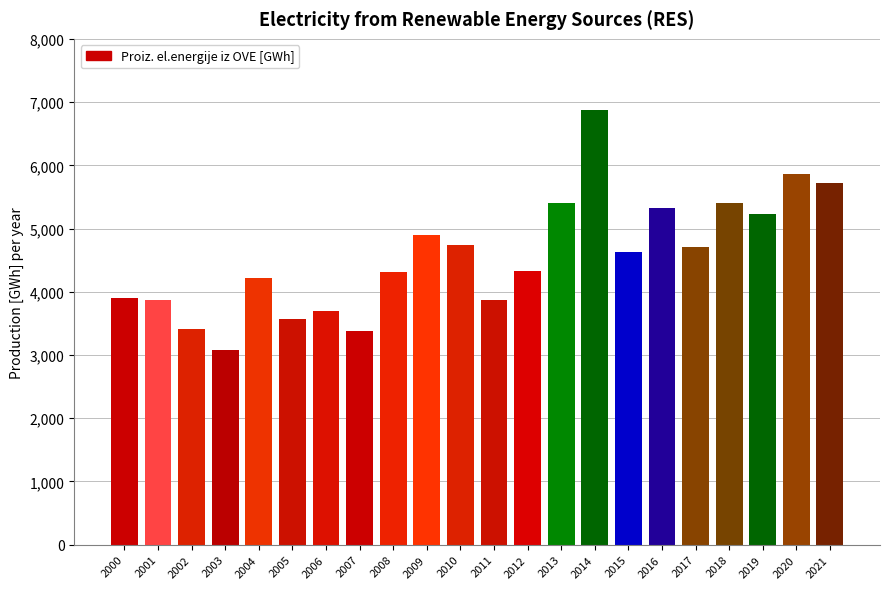

Is it true that the value at 2009 is 1706.4?

False